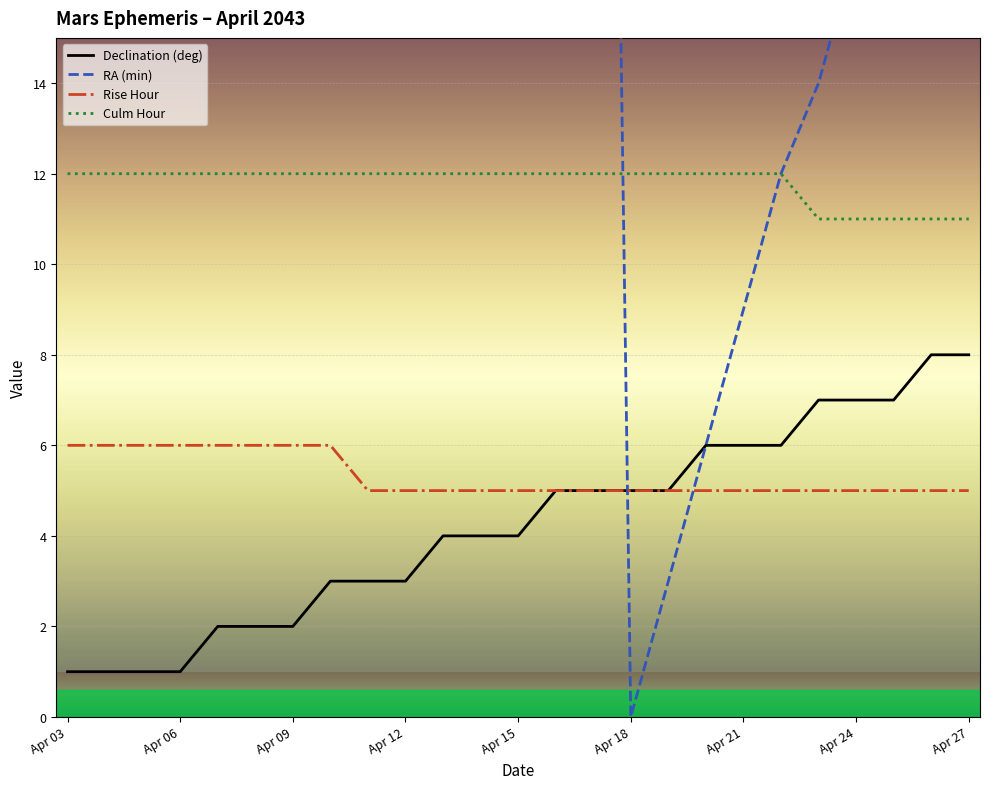

Which series changed the most between 11 and 14?

RA (min)